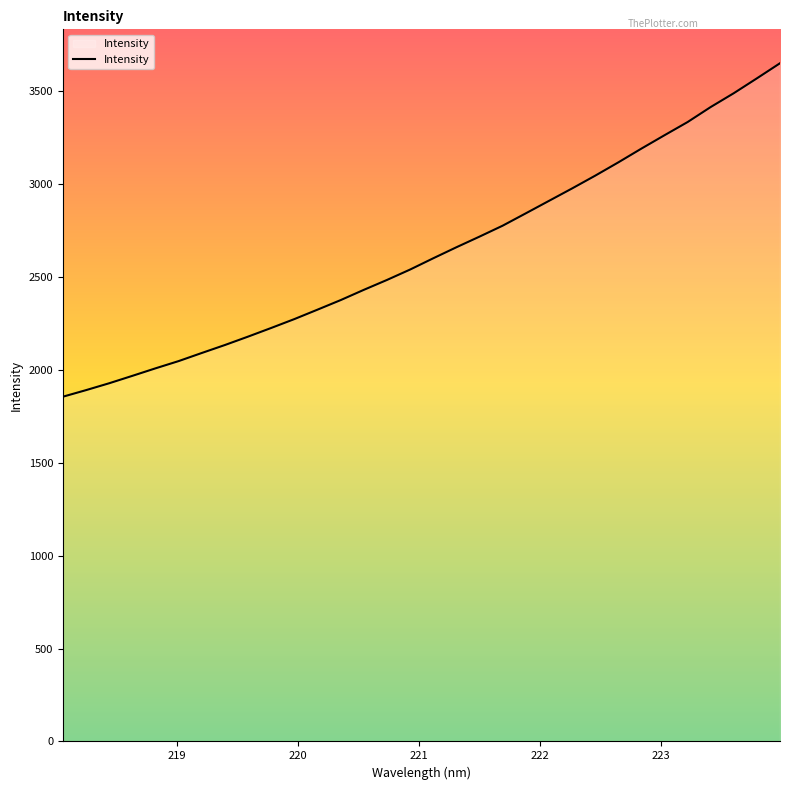

What is the maximum value shown in the chart?

3648.4